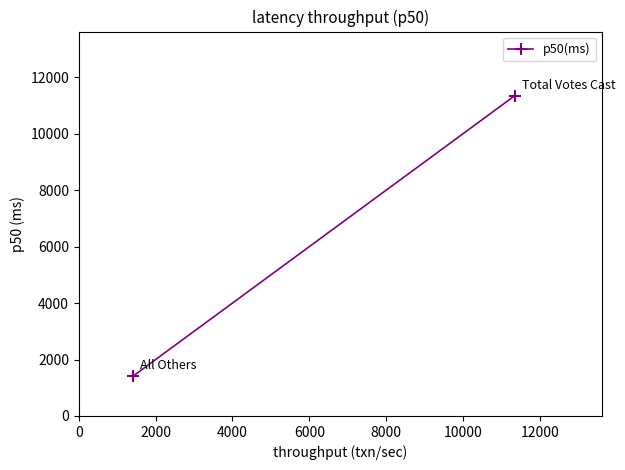

Does the chart have visible grid lines?

No